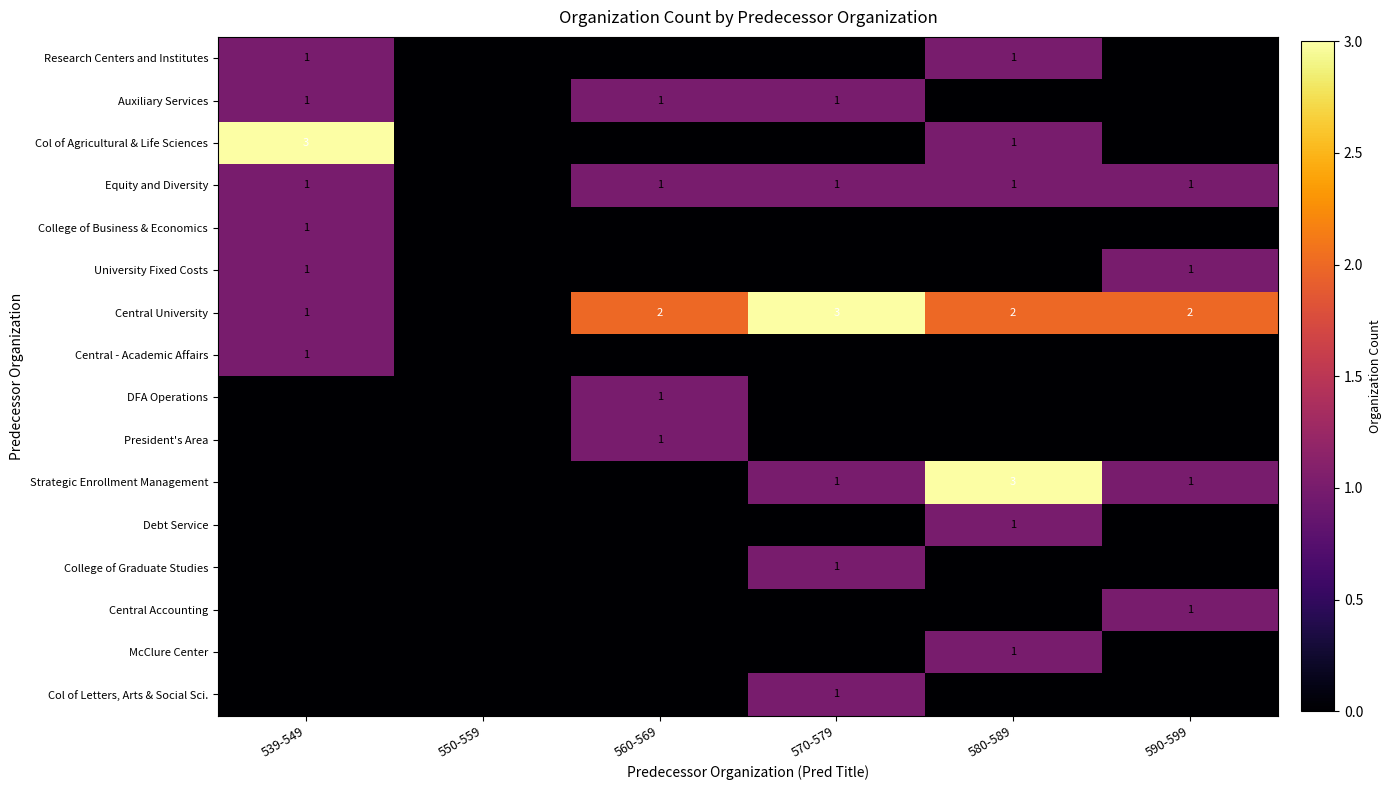

The value of College of Business & Economics at 539-549 is 2. True or false?

False